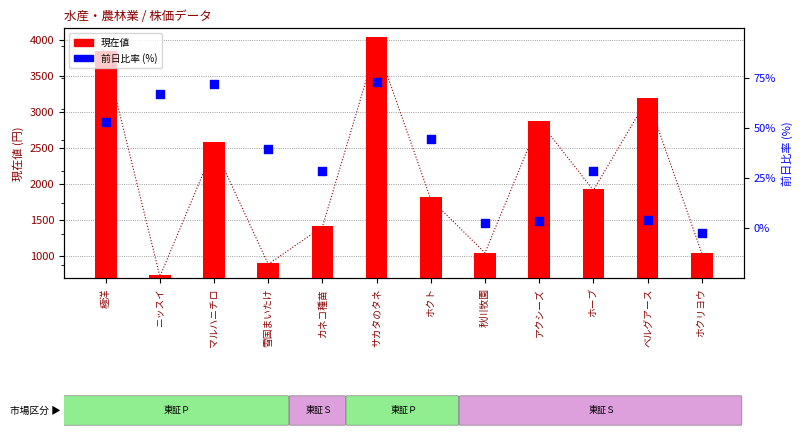

Which series contains the highest Y value?

現在値